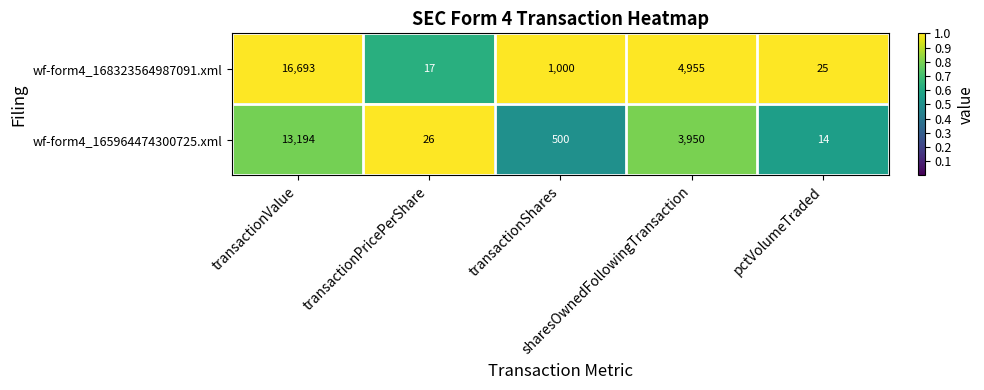

What is the minimum value shown in the chart?

14